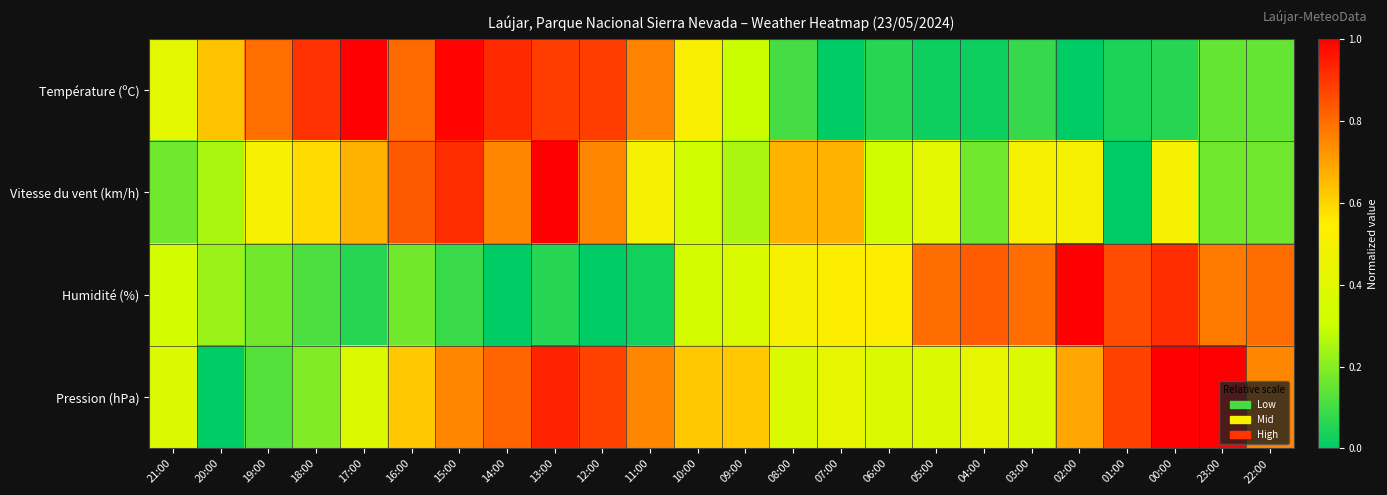

At 18:00, list the series in order from smallest to largest.

Humidité (%), Pression (hPa), Vitesse du vent (km/h), Température (ºC)